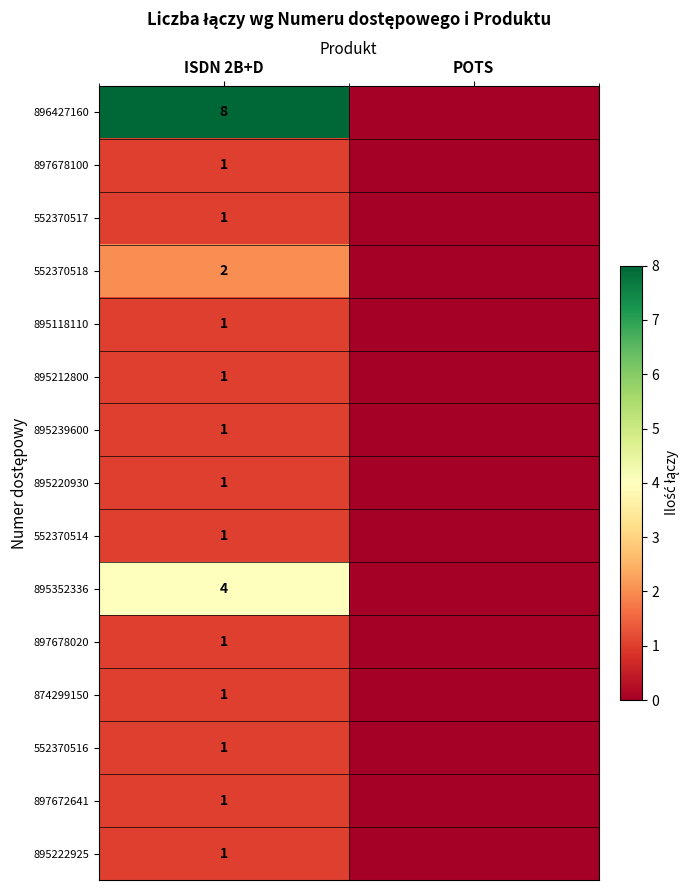

Is it true that 895239600 equals 1 at ISDN 2B+D?

True